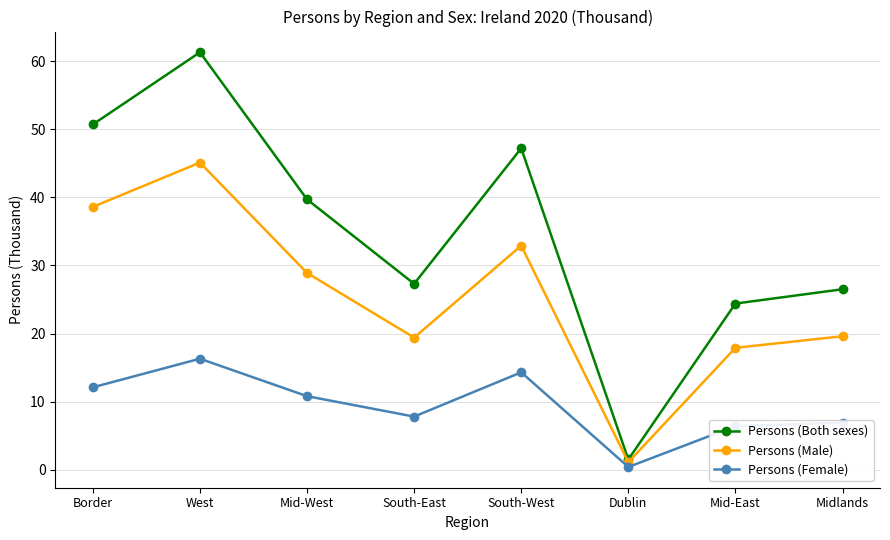

What is the difference between the highest and lowest values at Mid-East?

18.0